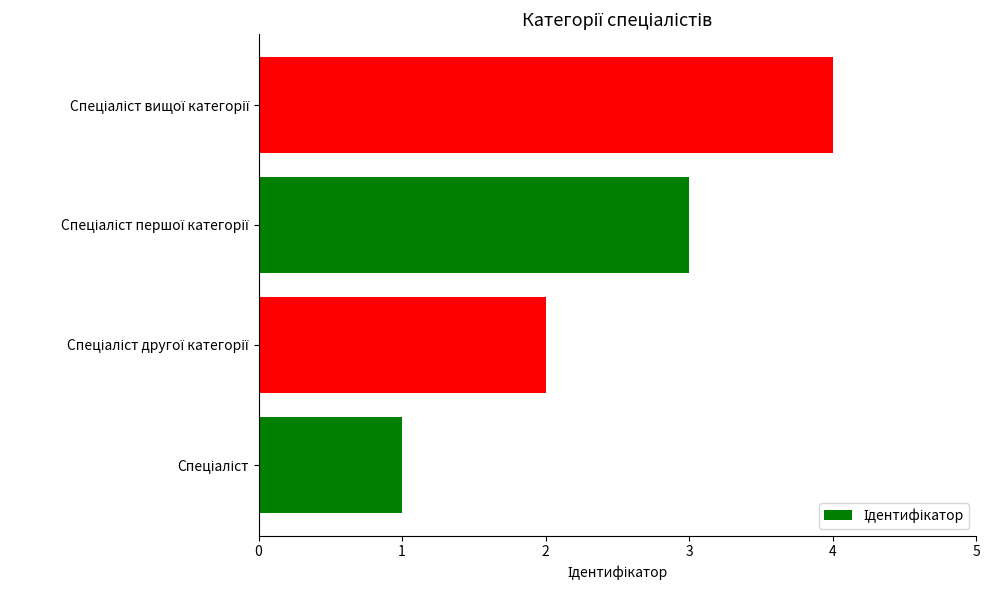

What is the difference between the maximum and minimum values?

3